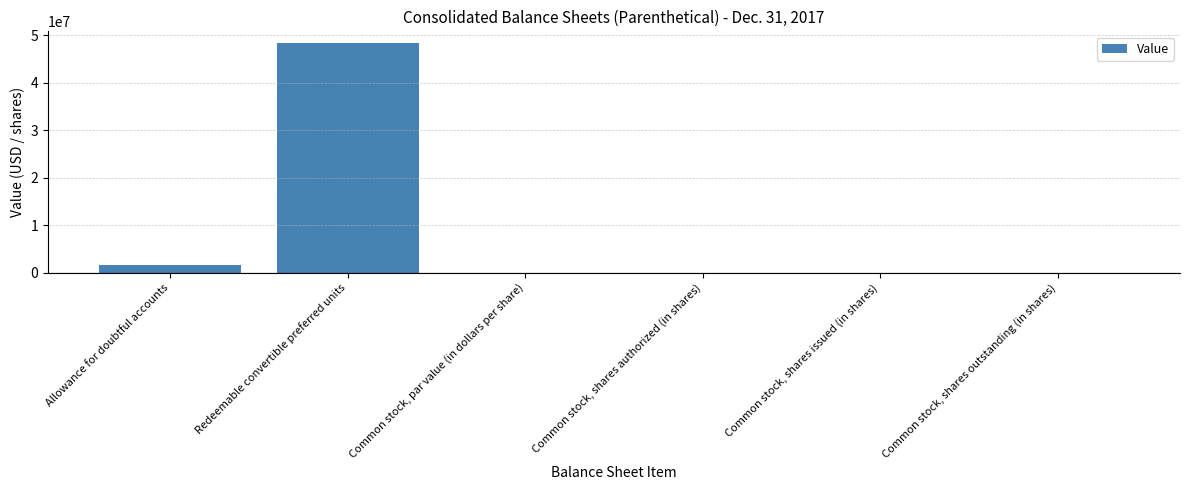

What is the approximate value at Redeemable convertible preferred units?

48447880.0